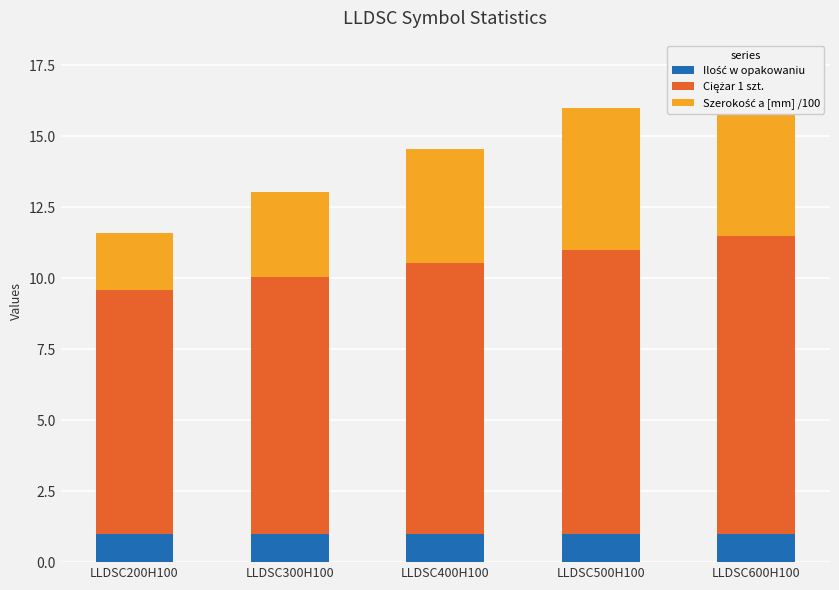

How many values in the Ciężar 1 szt. series are below 9?

1